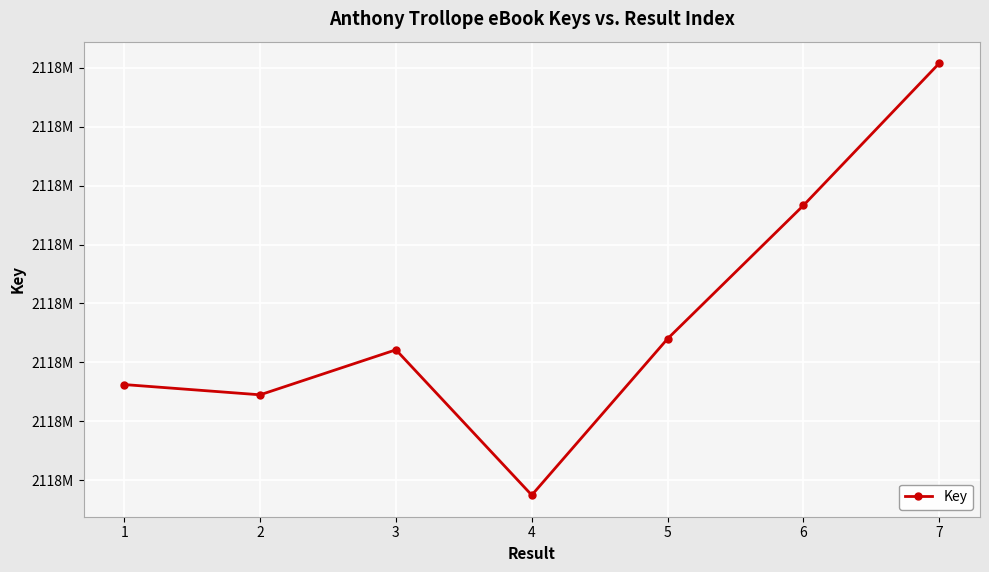

Is this an area chart (filled region under the line)?

No